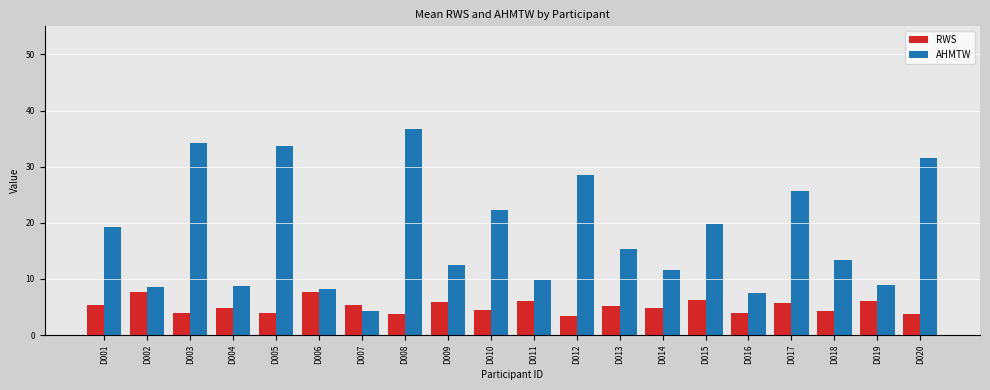

Which series has the widest spread of values?

AHMTW